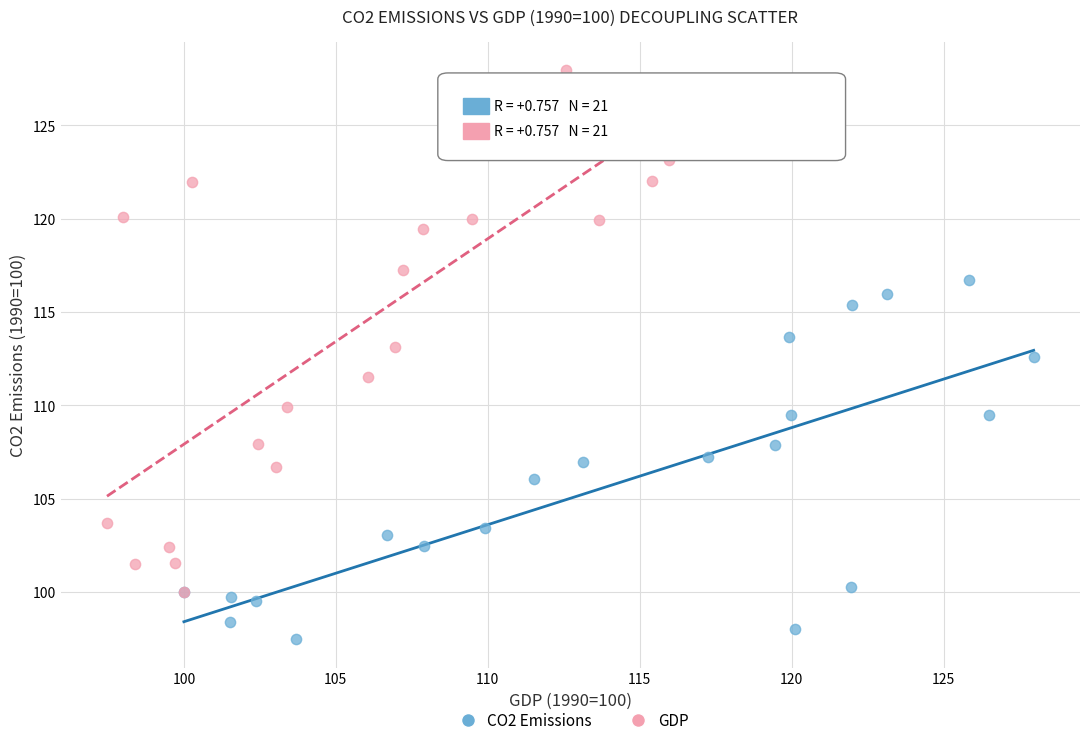

Which series contains the lowest Y value?

CO2 Emissions